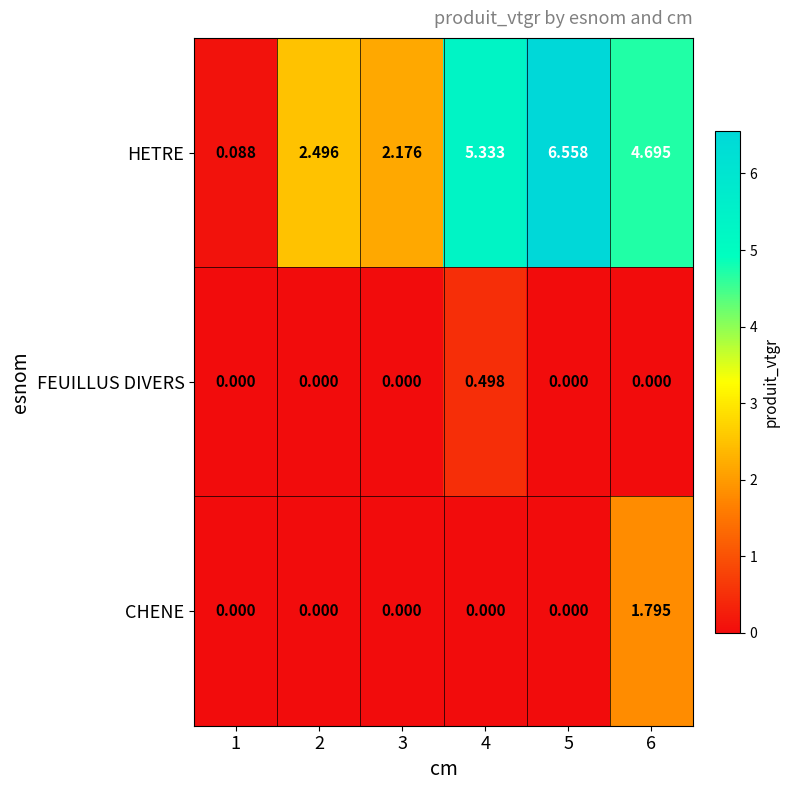

At how many categories does at least one series exceed 5?

2